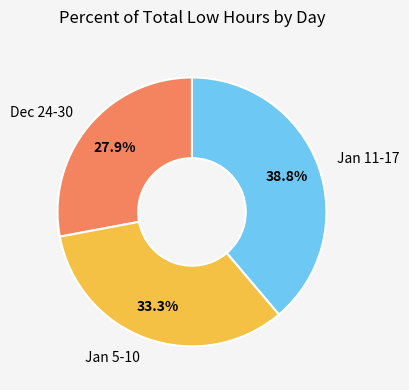

Is there any slice that represents more than half of the pie?

No